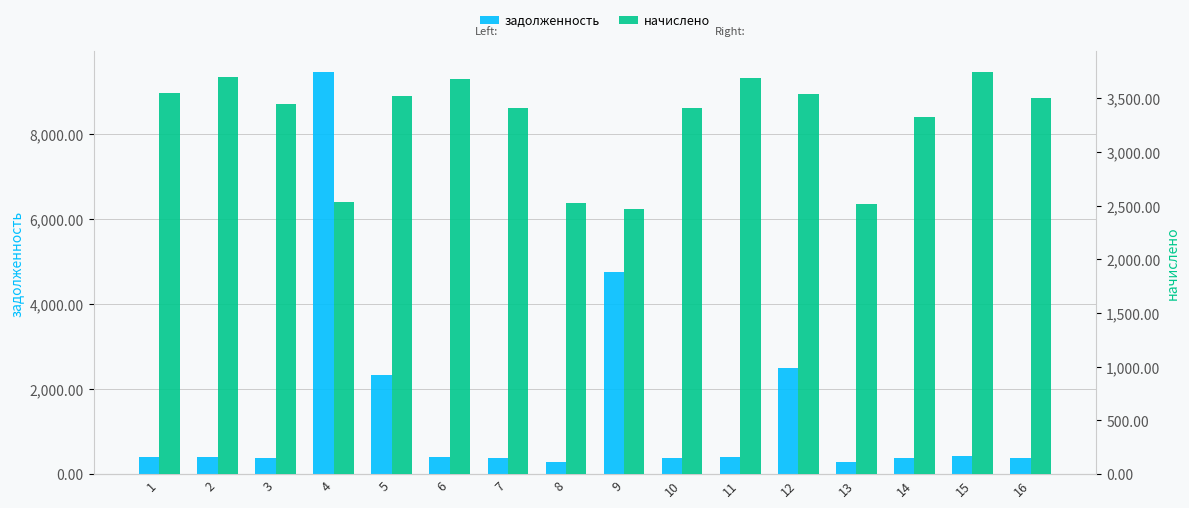

What are all the series names shown in the legend?

задолженность, начислено